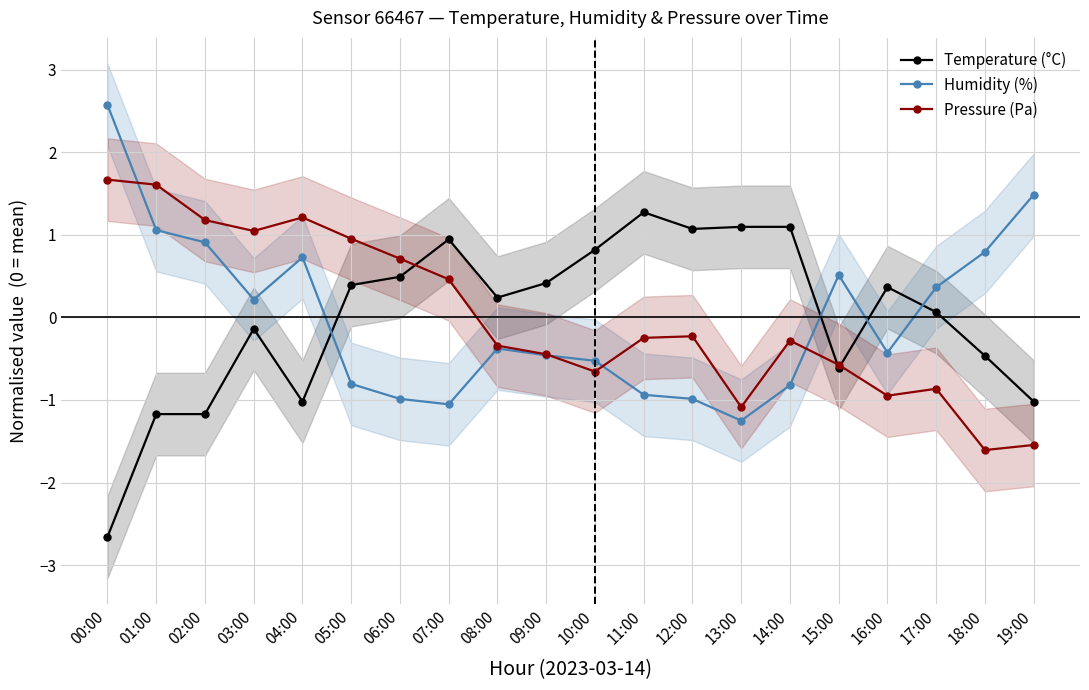

At how many categories does at least one series exceed 0?

20